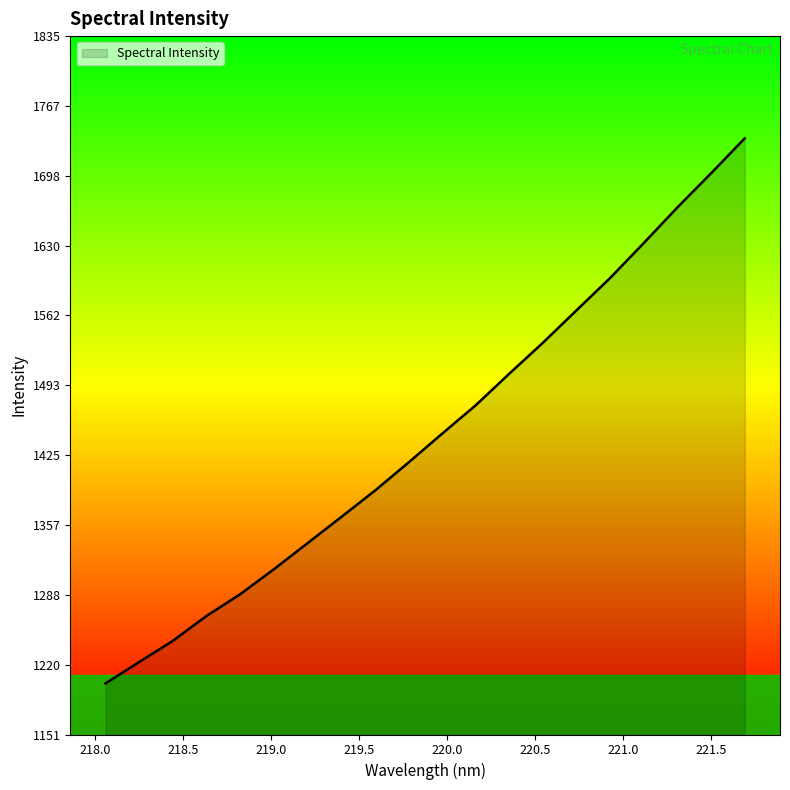

What is the difference between the maximum and minimum values?

533.5